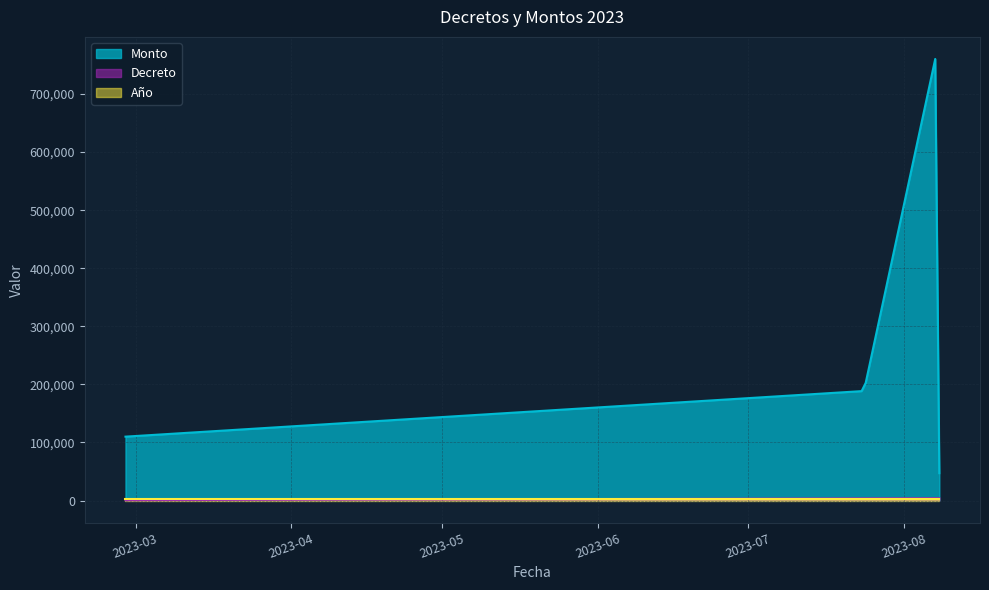

Where is the first local maximum for Monto?

2023-08-08